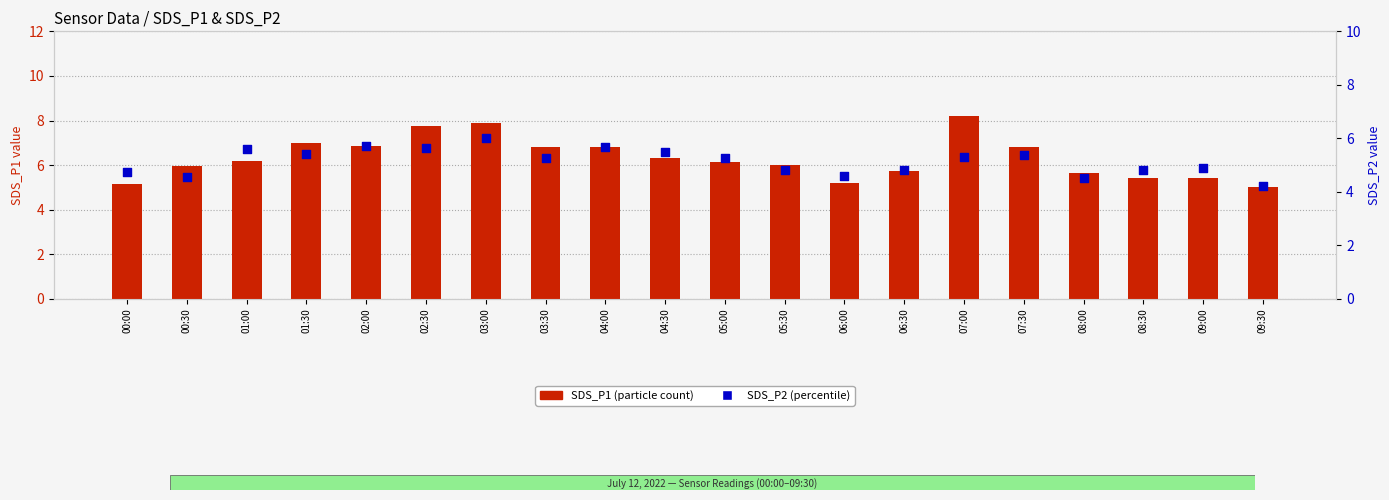

What are all the series names shown in the legend?

SDS_P1, SDS_P2